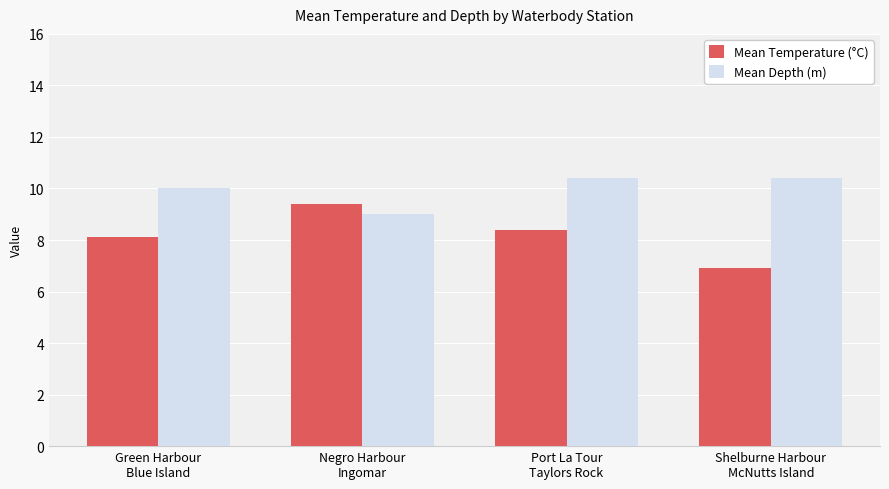

Which label corresponds to the smallest value in the chart?

Shelburne Harbour
McNutts Island